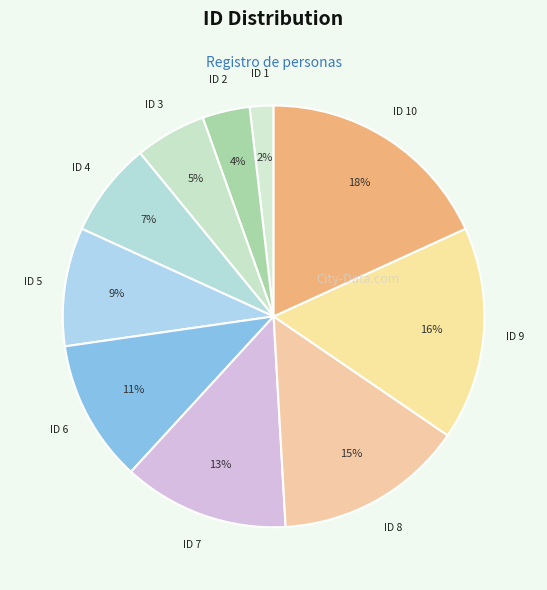

Which has a higher value, ID 6 or ID 3?

ID 6